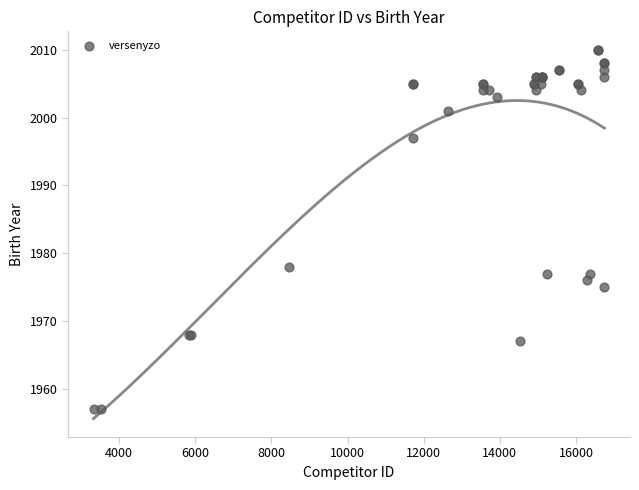

What Y value in the scatter plot is closest to 1983?

1978